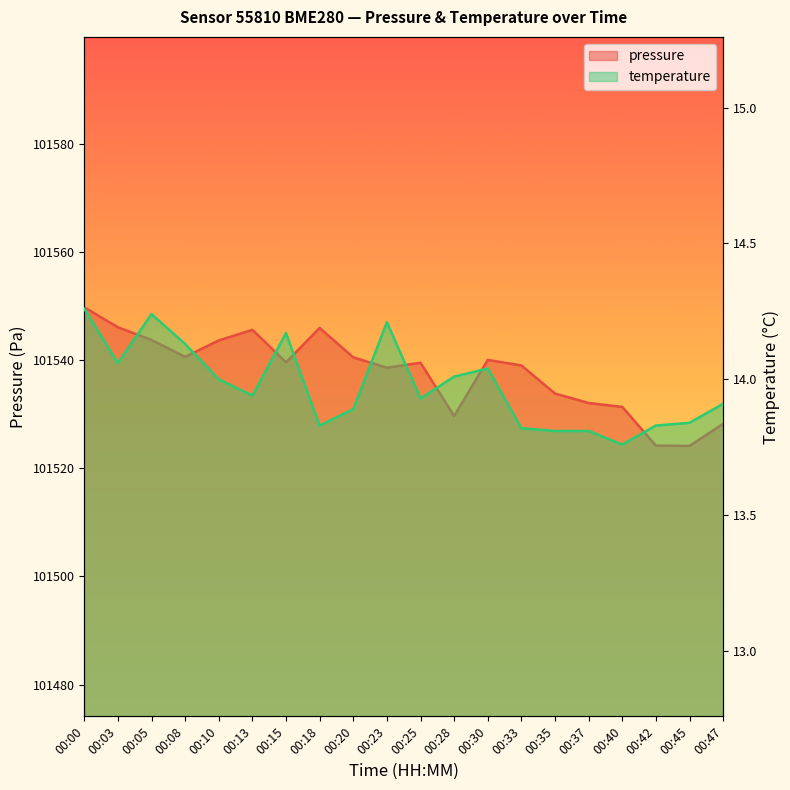

Count the number of data series in this chart.

2